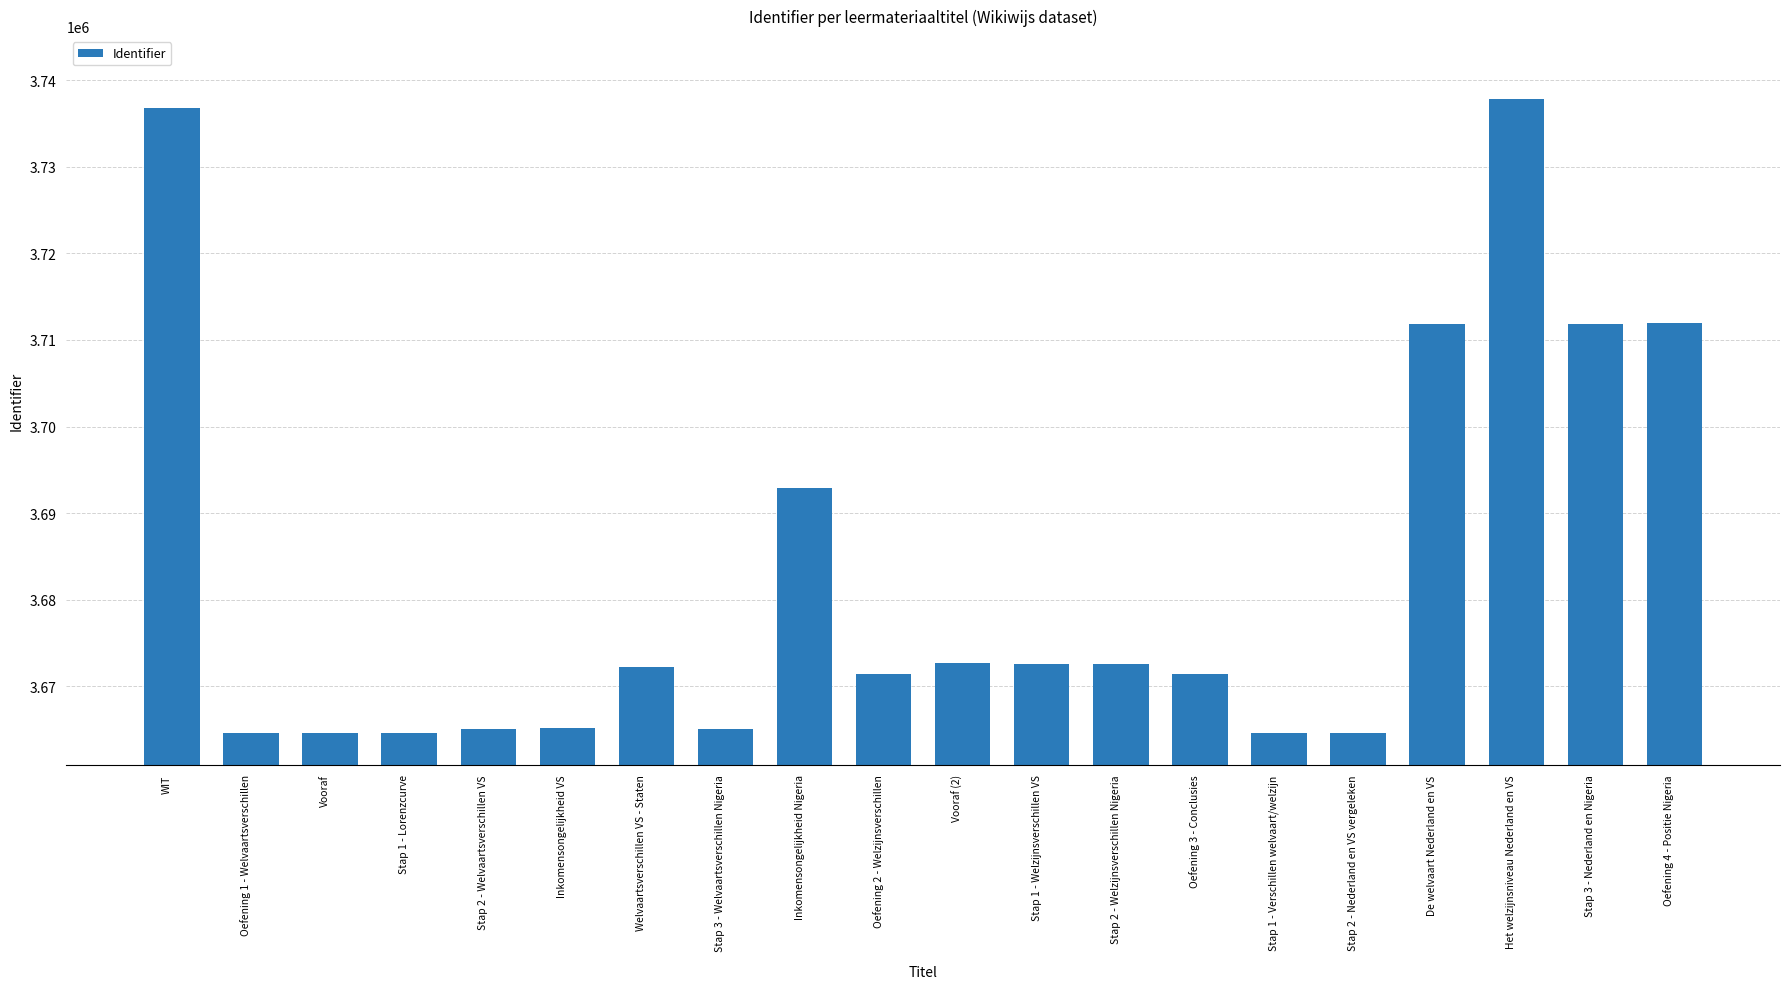

How many distinct data groups are displayed?

1